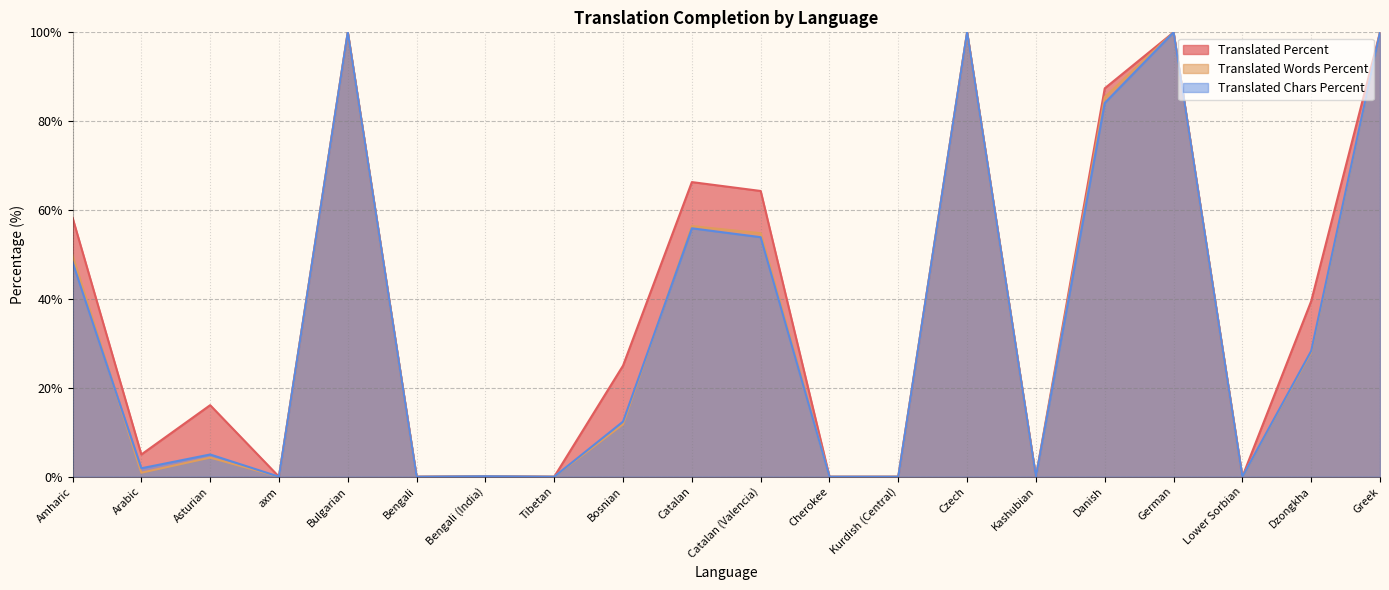

Which series changed the most between Bulgarian and German?

translated_percent